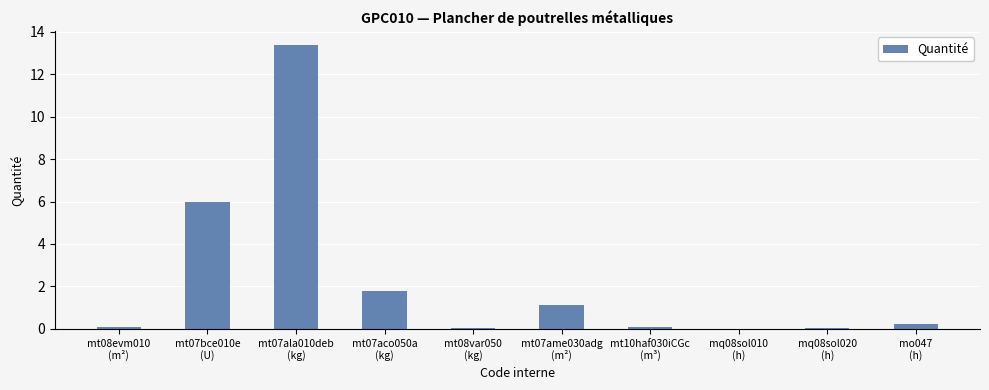

True or false: the data shows 1.0 at mt07aco050a
(kg).

False